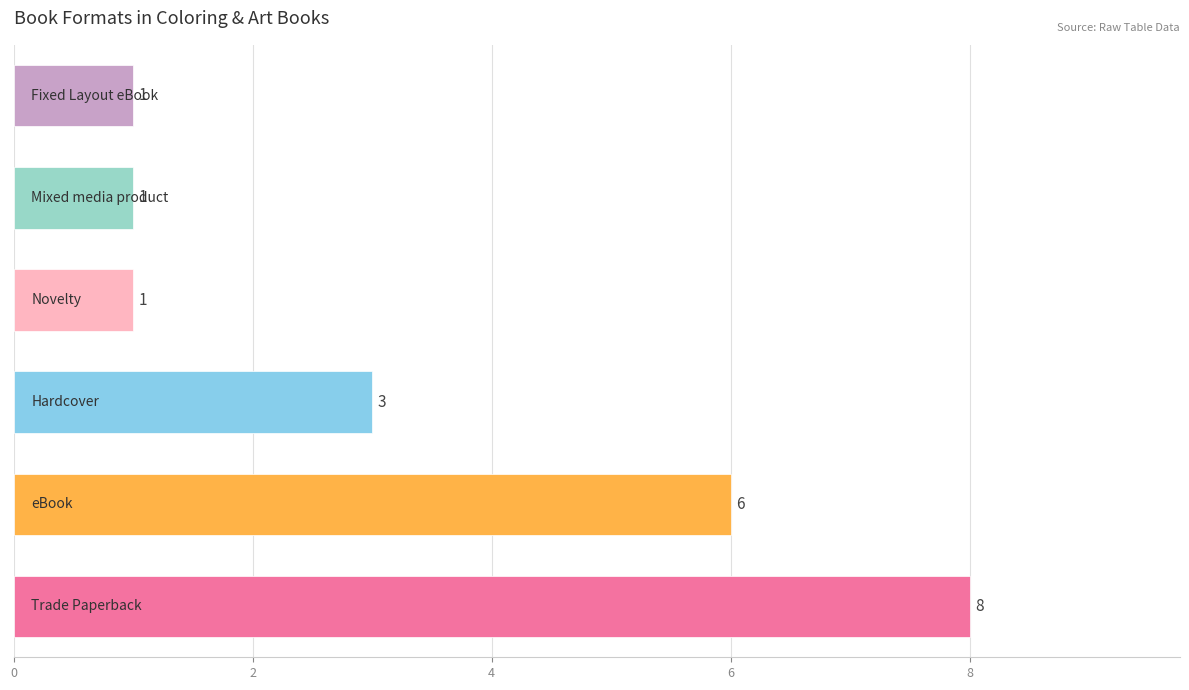

What is the sum of all values?

20